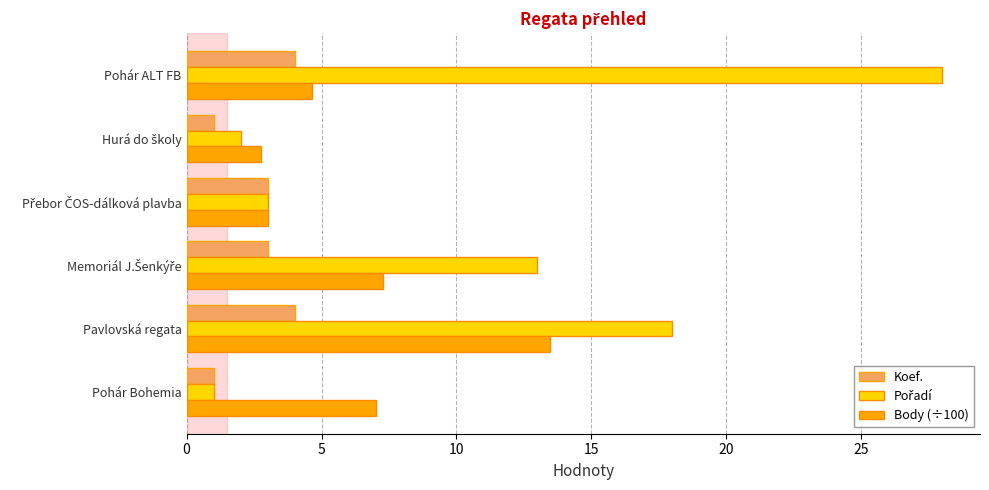

What is the average value of the Body (÷100) series?

6.4